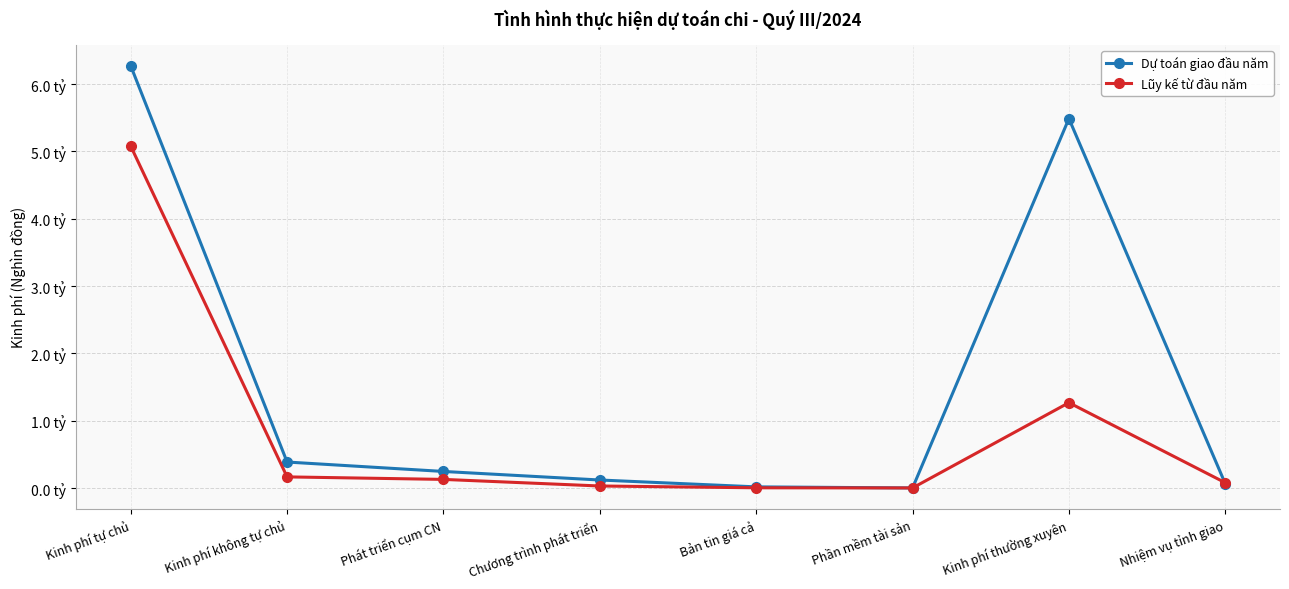

What is the highest value of the Lũy kế từ đầu năm series?

5078550902